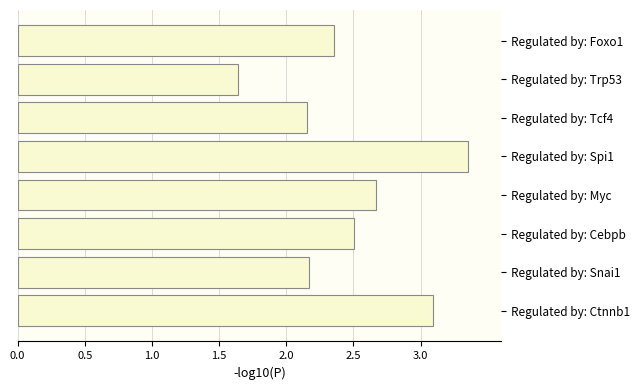

What is the label of the 8th bar from the bottom?

Regulated by: Foxo1